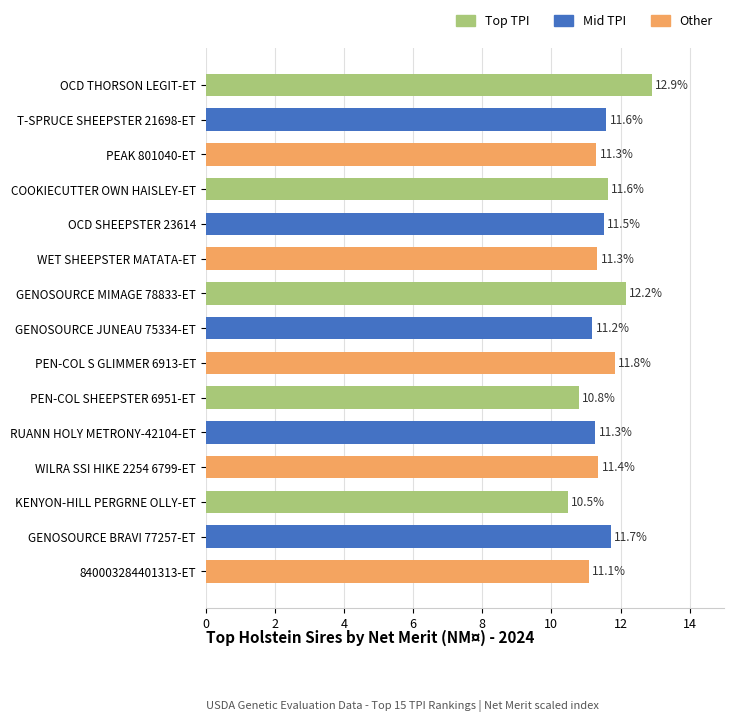

How many Mid TPI values are between 11 and 12?

5